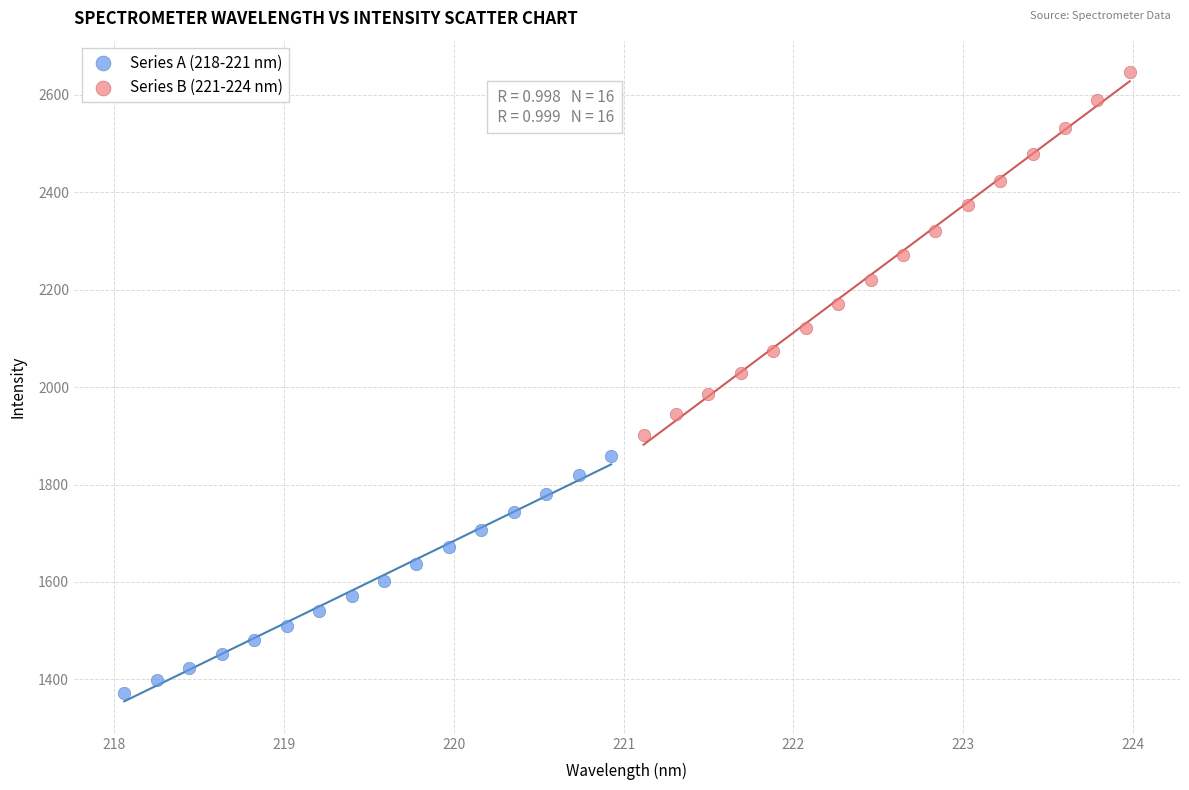

Which series has the widest spread of Y values?

Series B (221-224 nm)